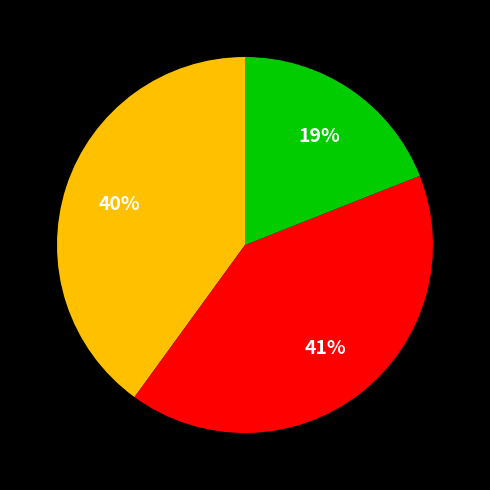

How many slices are in this pie chart?

3